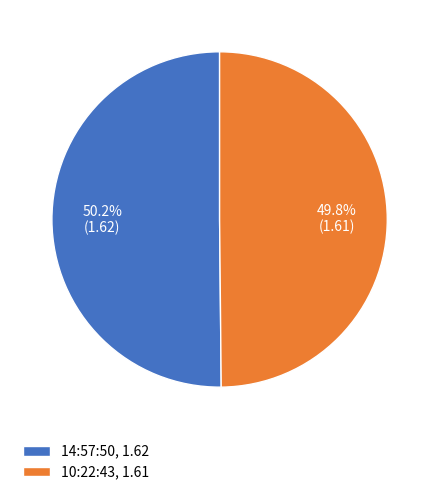

How much of the chart is everything except 14:57:50, 1.62?

49.8%